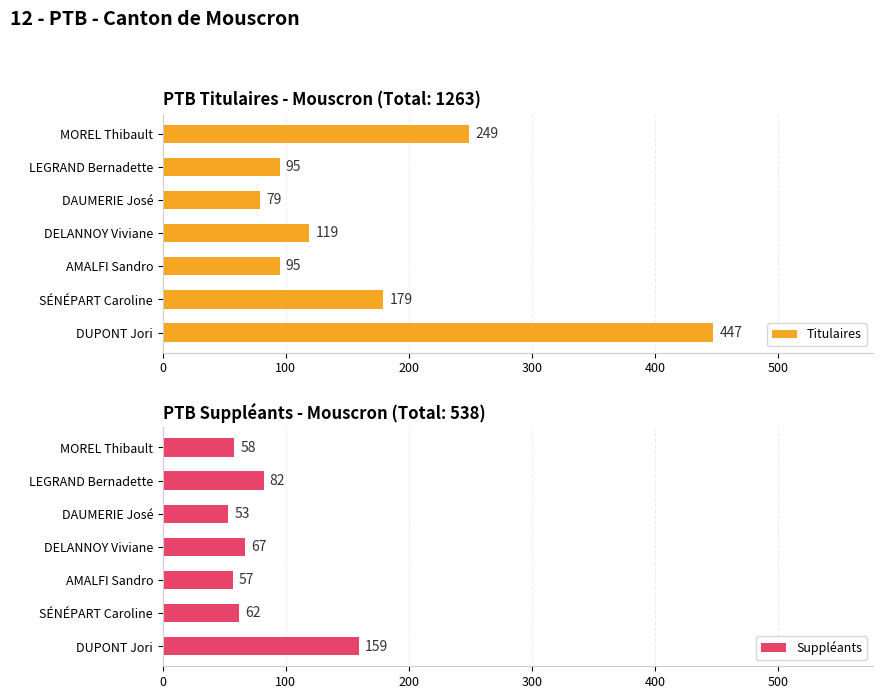

Does the chart contain stacked bars?

No